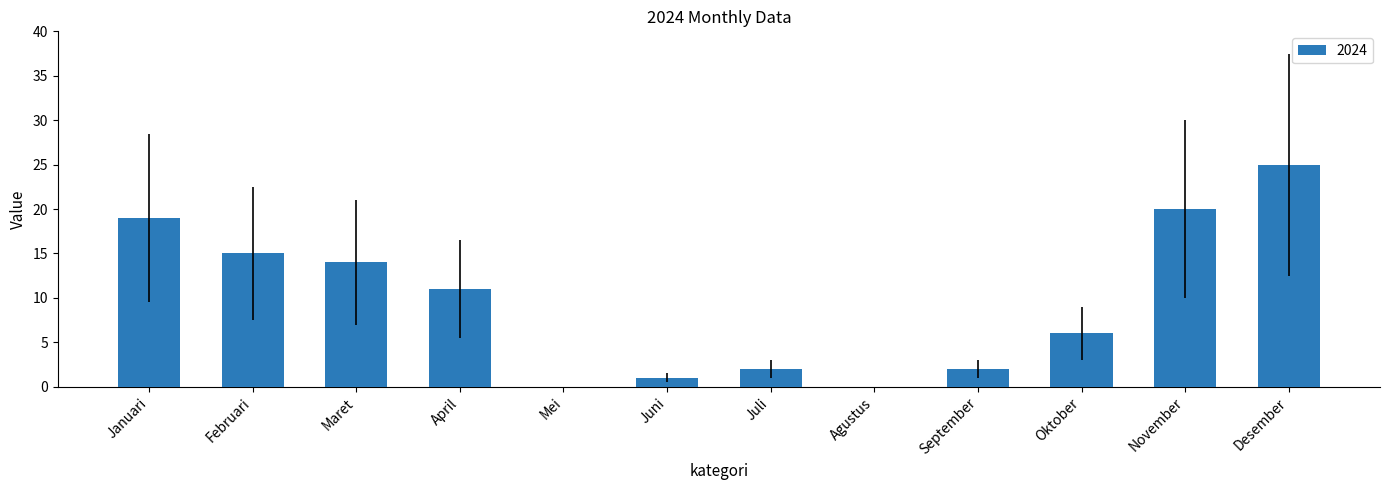

What is the sum of the values at Juli and Februari?

17